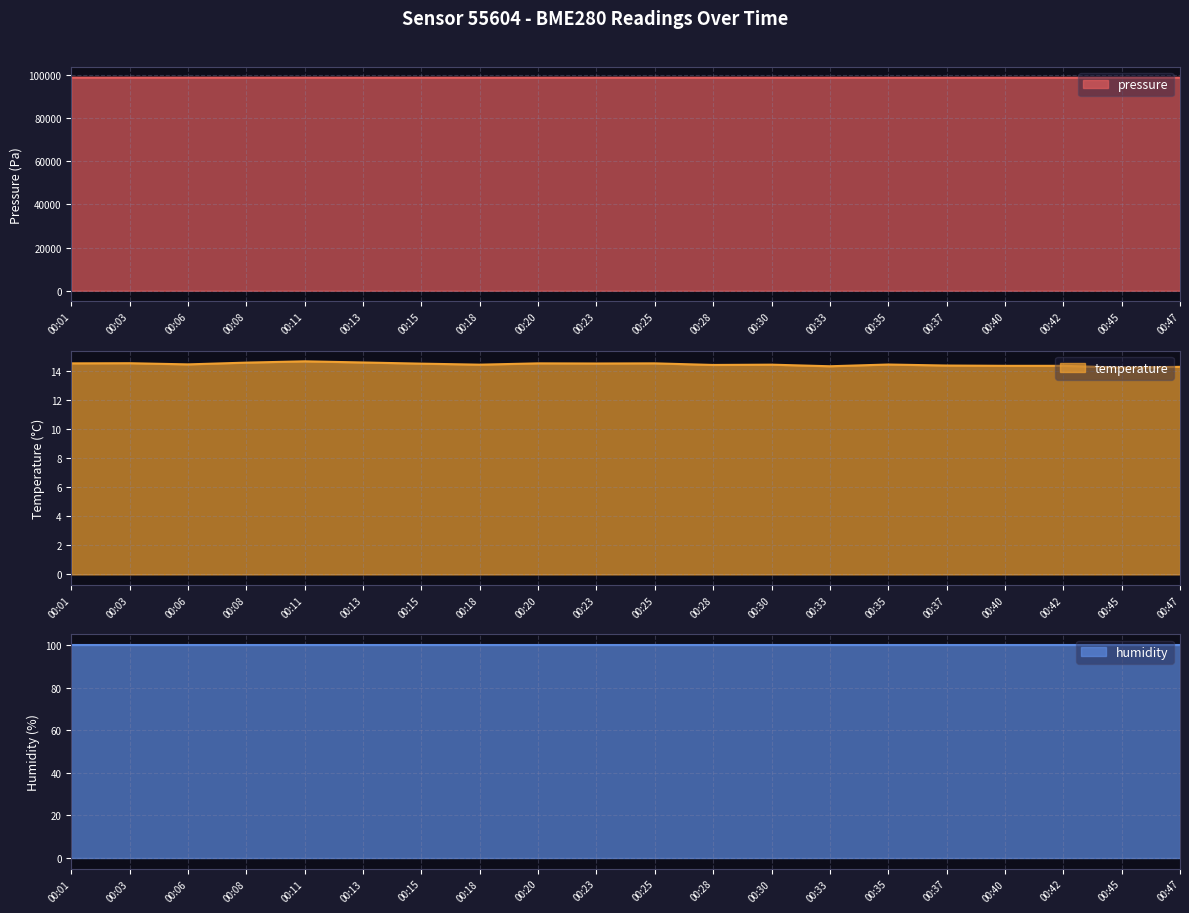

List the labels in order of pressure value, smallest first.

00:42, 00:37, 00:35, 00:47, 00:45, 00:40, 00:33, 00:28, 00:30, 00:23, 00:18, 00:20, 00:25, 00:13, 00:15, 00:08, 00:11, 00:06, 00:01, 00:03